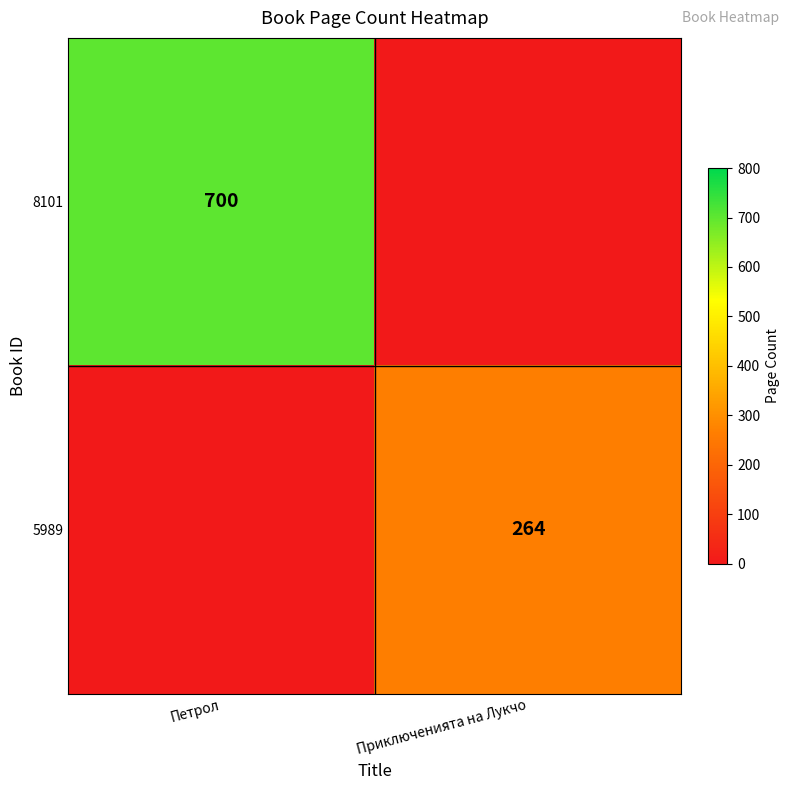

Is the value of 5989 at Приключенията на Лукчо greater than the value of 8101 at Петрол?

No